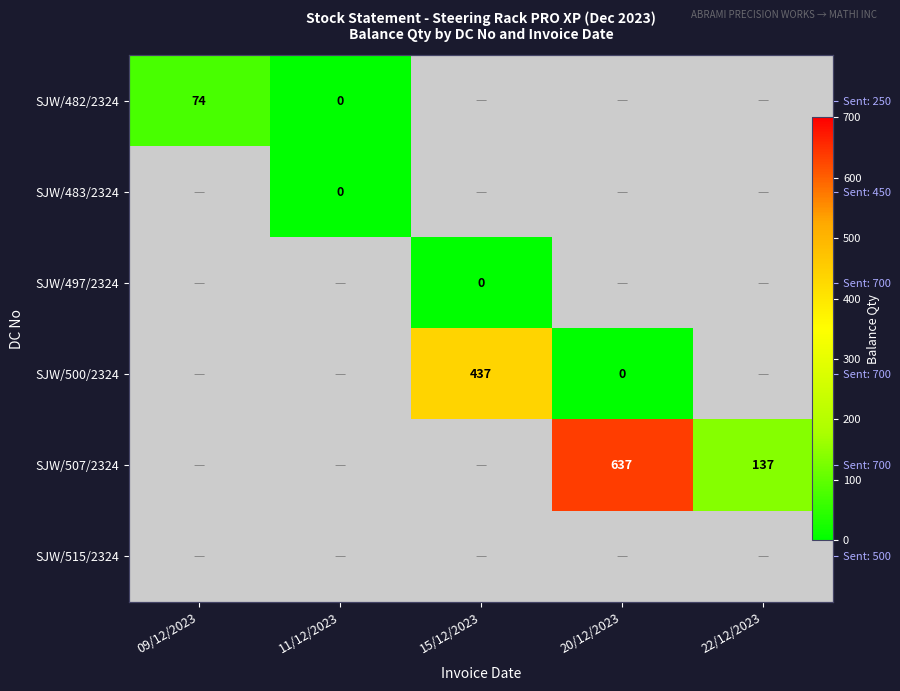

At which category does the chart reach its minimum across all series?

15/12/2023